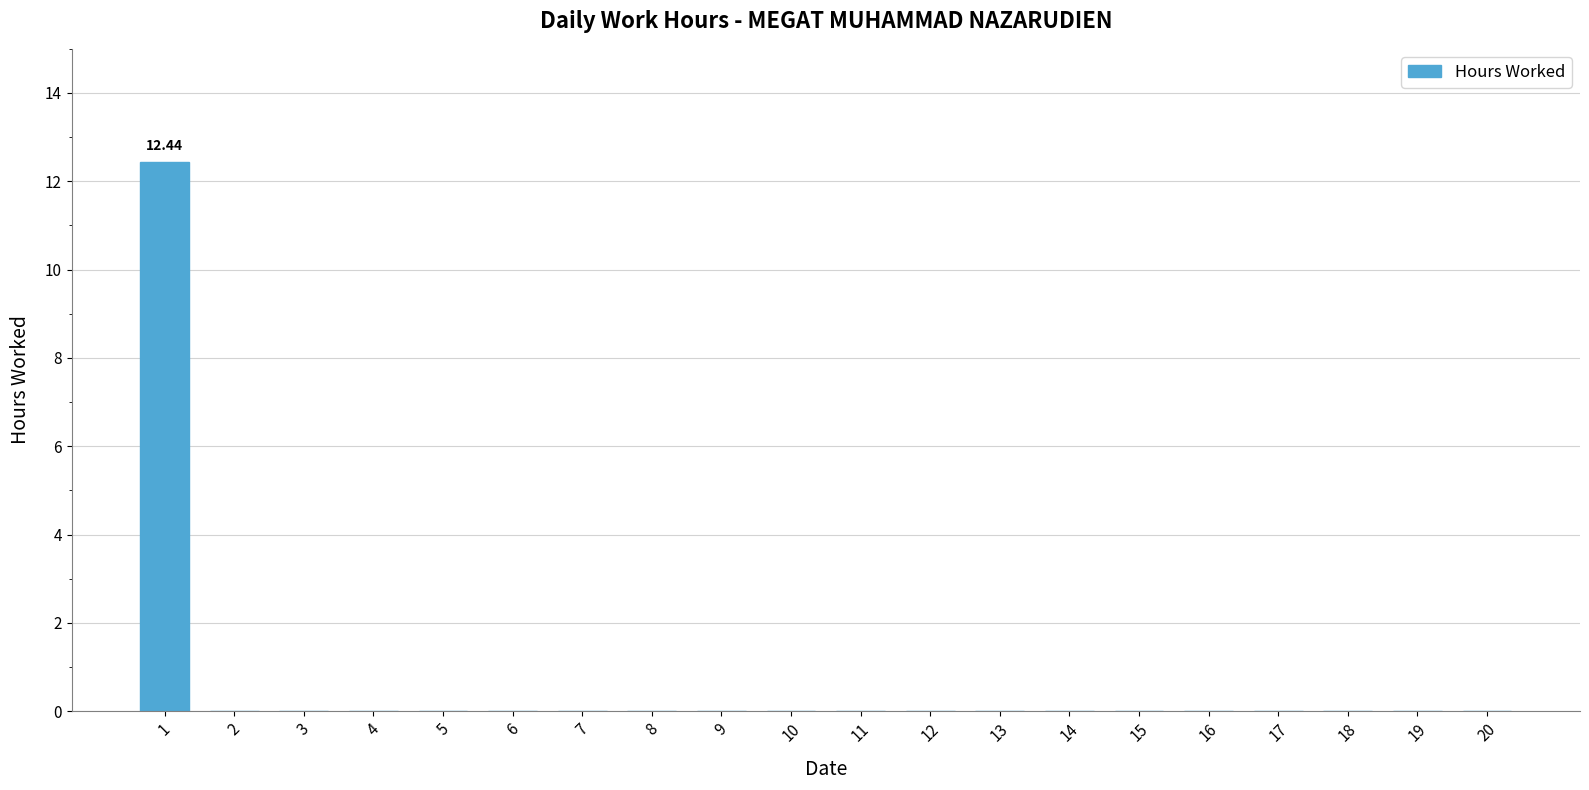

Does the chart contain stacked bars?

No